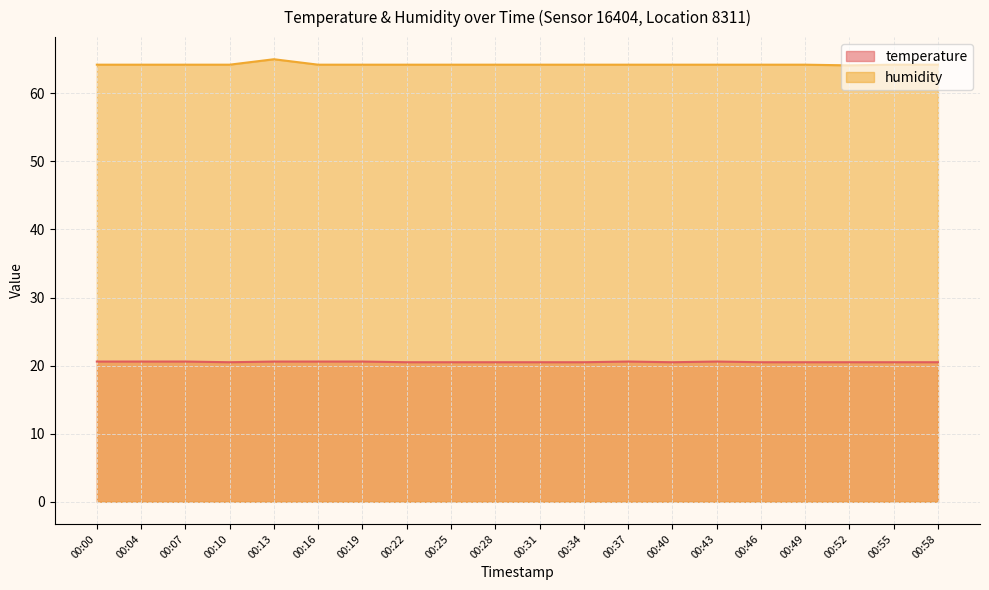

What are all the series names shown in the legend?

temperature, humidity